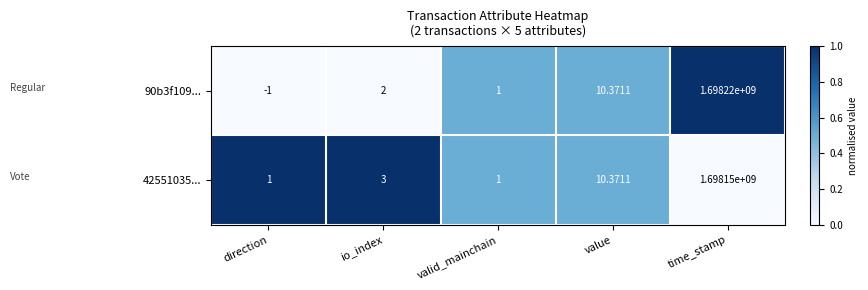

How many categories are shown in the chart?

5